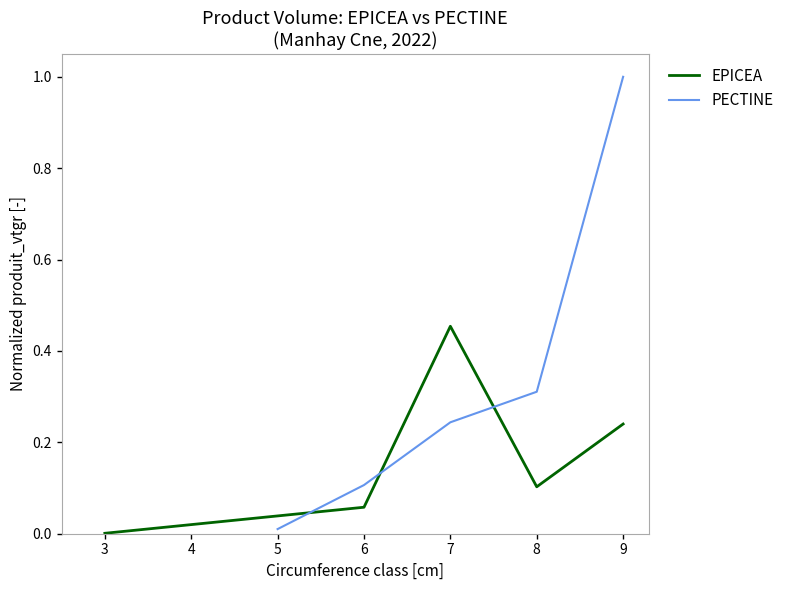

Reading right to left, what are all the values shown in this chart?

EPICEA: 0.2	0.1	0.5	0.1	0.0
PECTINE: 1.0	0.3	0.2	0.1	0.0